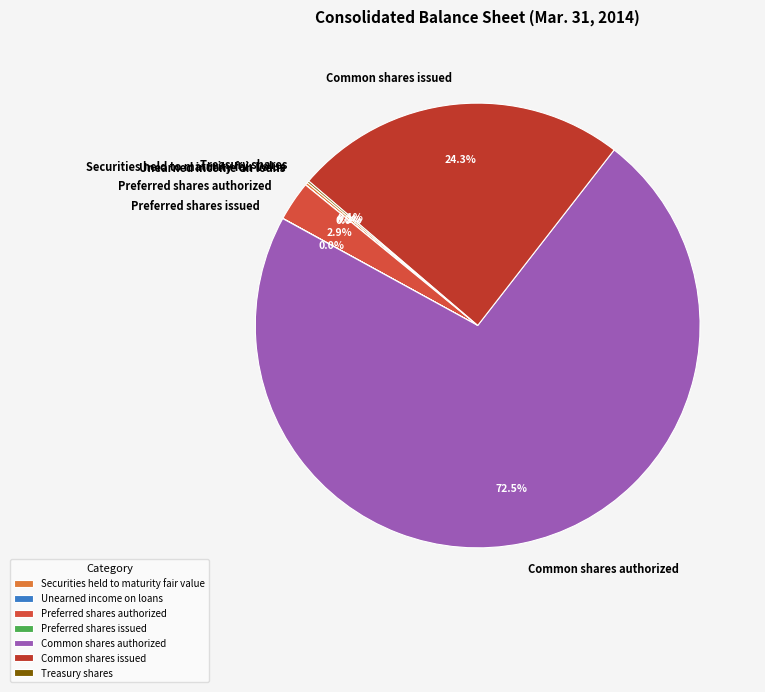

Which slice is the largest?

Common shares authorized